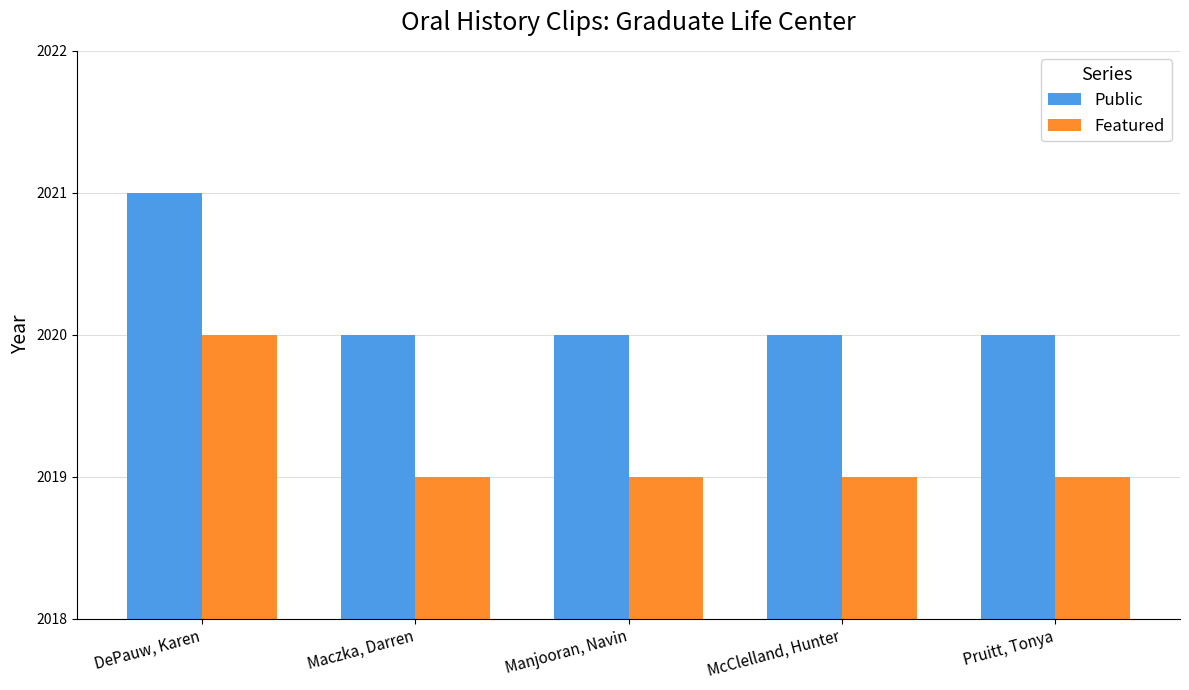

The value of Featured at Pruitt, Tonya is 2019. True or false?

True